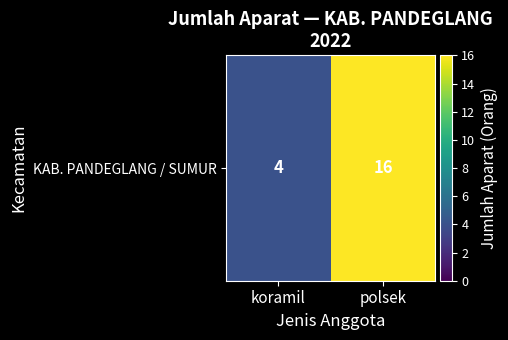

List the labels in order of value, smallest first.

koramil, polsek